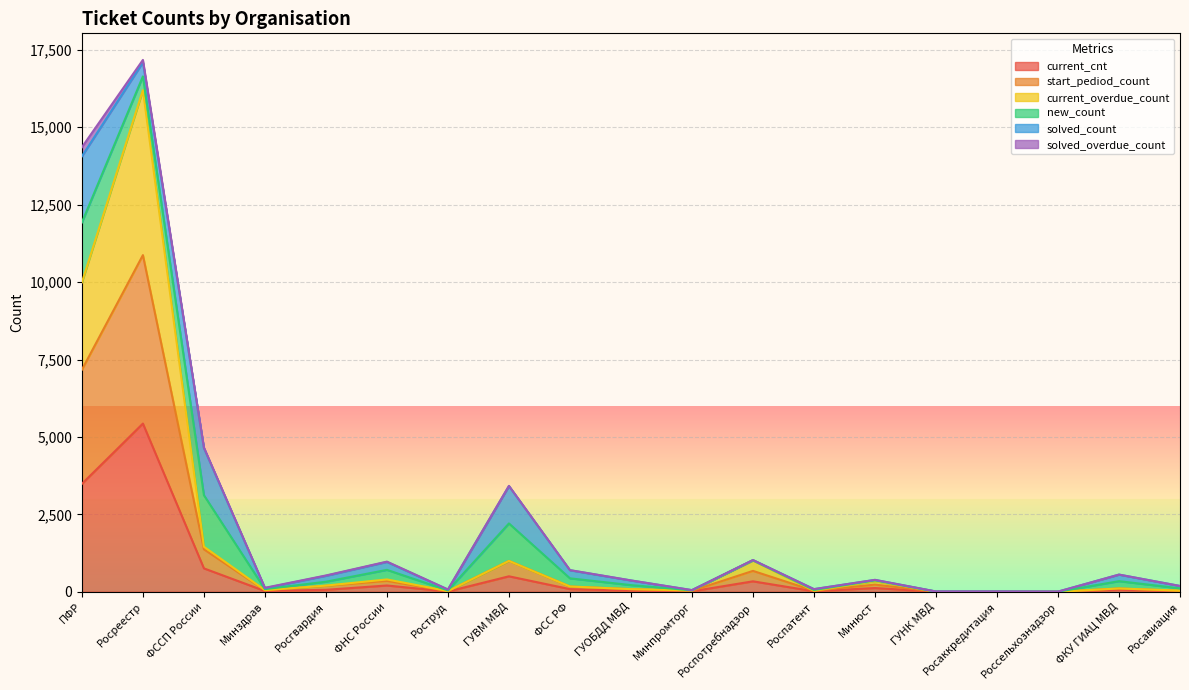

The value of start_pediod_count at ФНС России is 351. True or false?

True